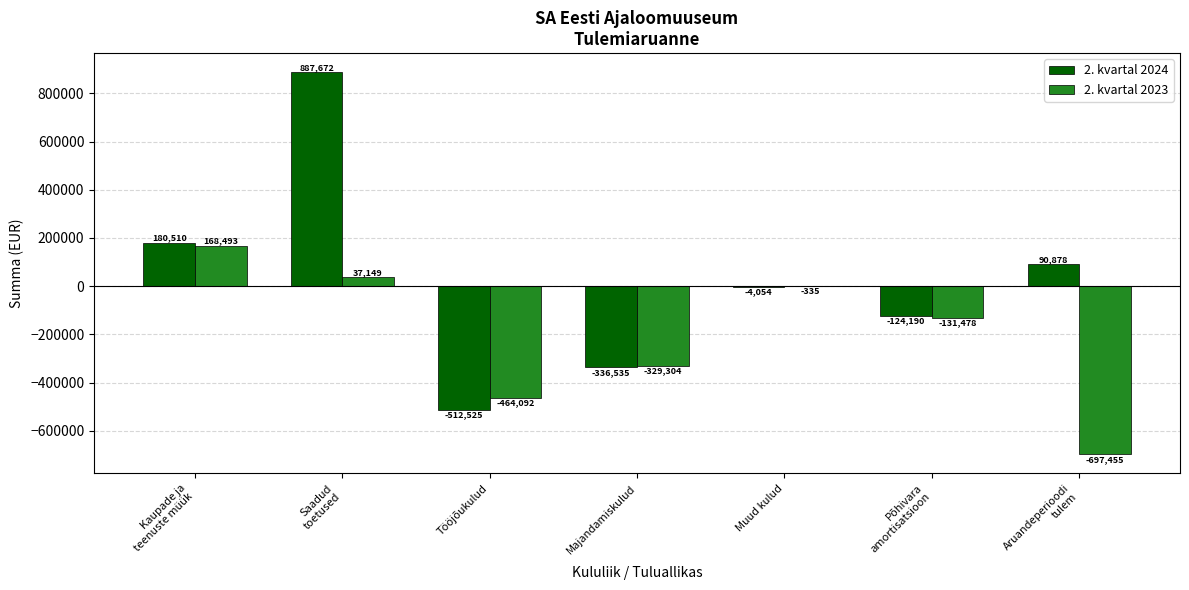

Which series changed the most between Majandamiskulud and Muud kulud?

2. kvartal 2024